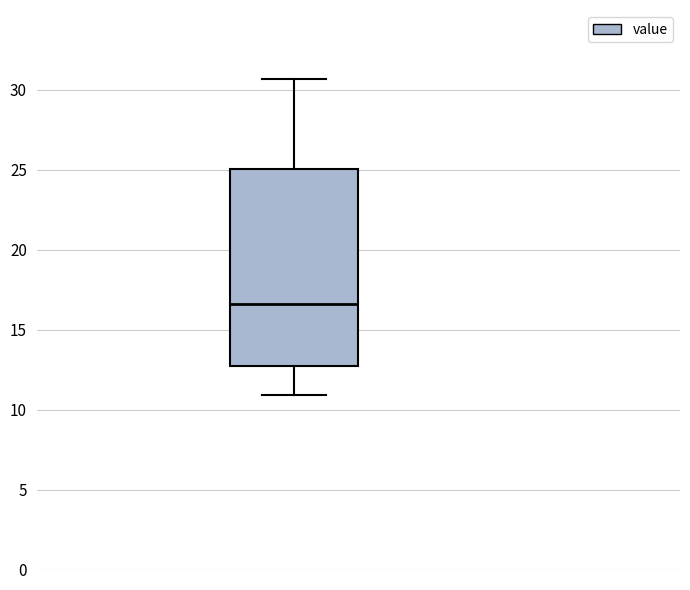

Transcribe this box plot: give where the median line is, the range the box spans, and where the two whiskers end, as read against the y-axis. The values are not printed on the chart, so give them approximately, as read against the axis.

median 16.5, box 12.5 to 25.0, whiskers 11.0 to 30.5